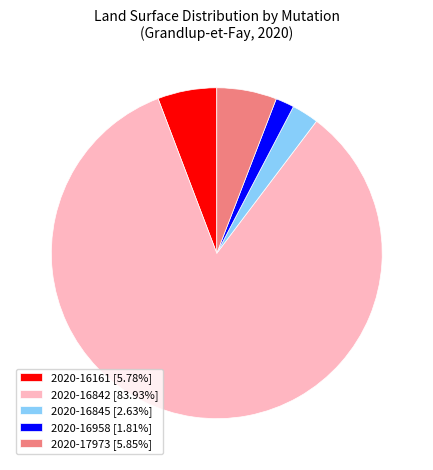

Count the number of slices in the pie.

5